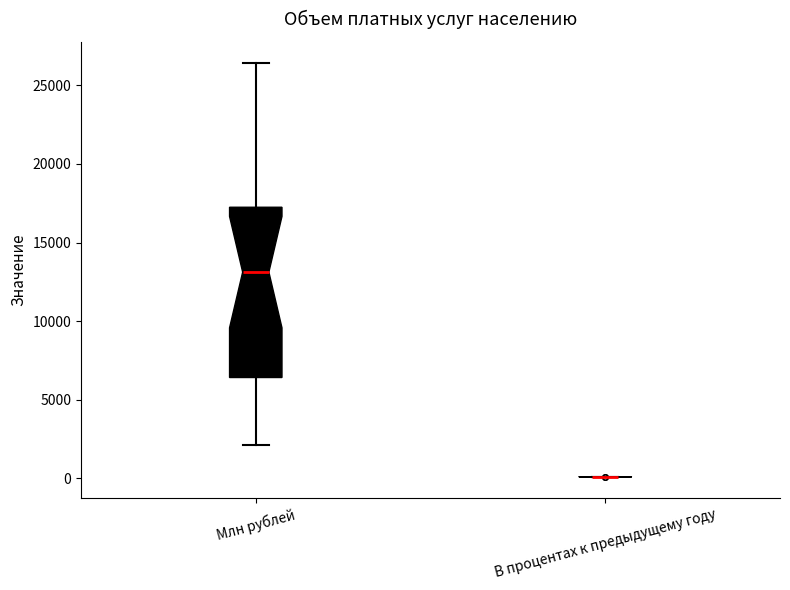

Which box is the tallest, from its lower edge to its upper edge?

Млн рублей